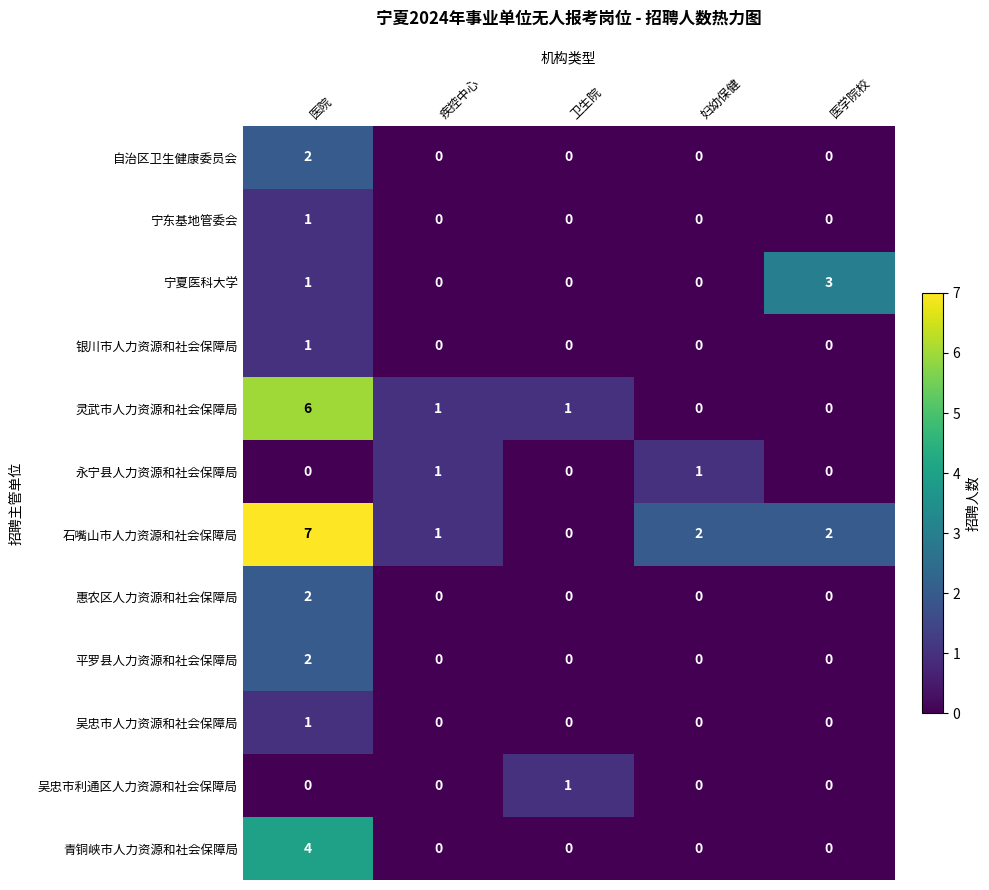

What is the spread (max minus min) of values at 卫生院?

1